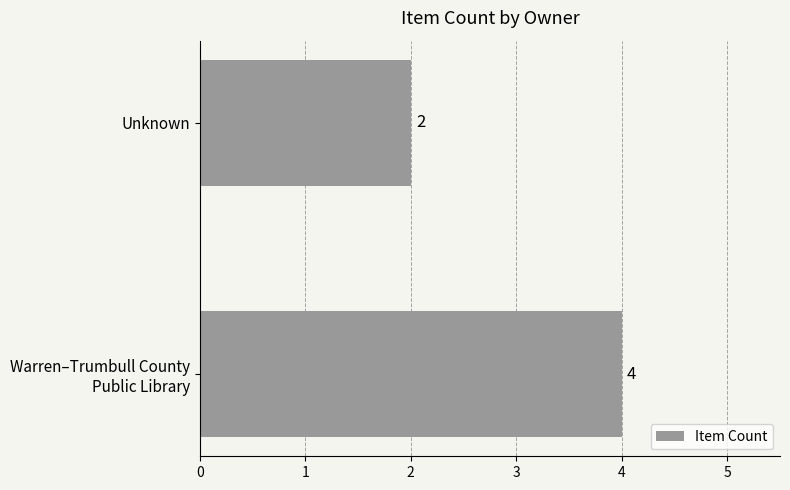

Are the bars grouped side by side (vs. stacked)?

No